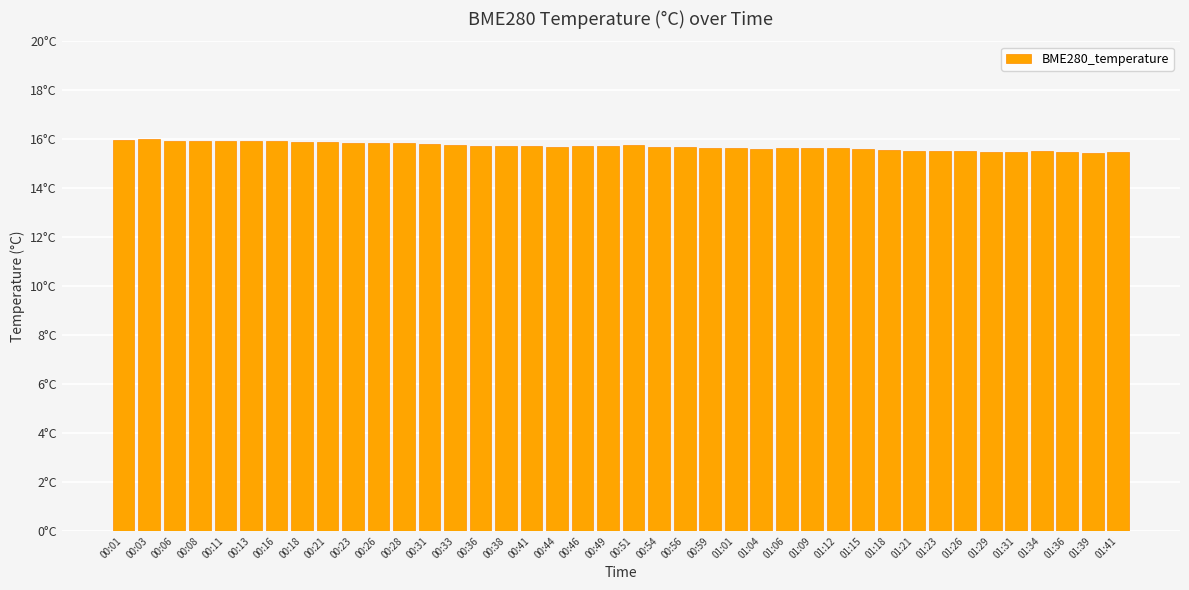

What is the smallest value displayed?

15.5